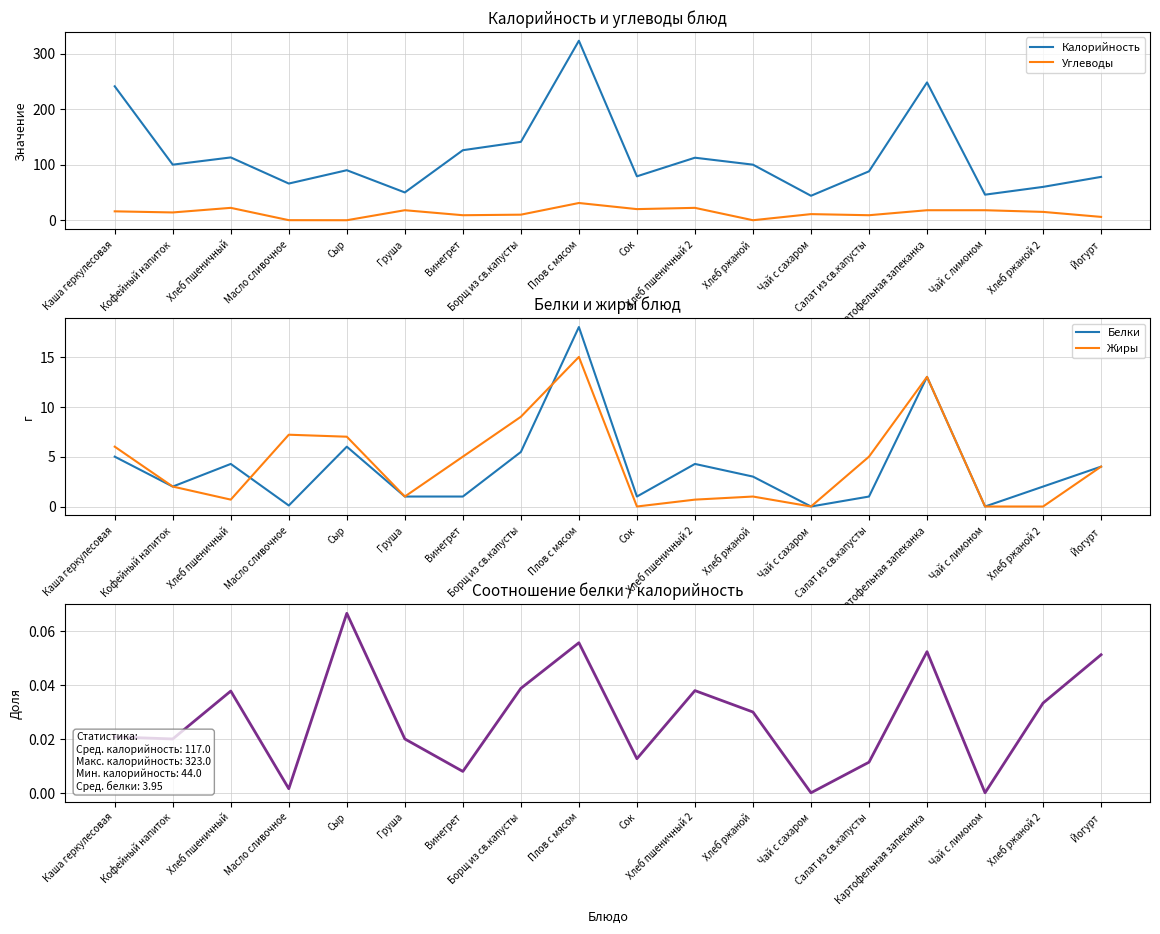

The Углеводы series shows 11.0 at Чай с сахаром. True or false?

True